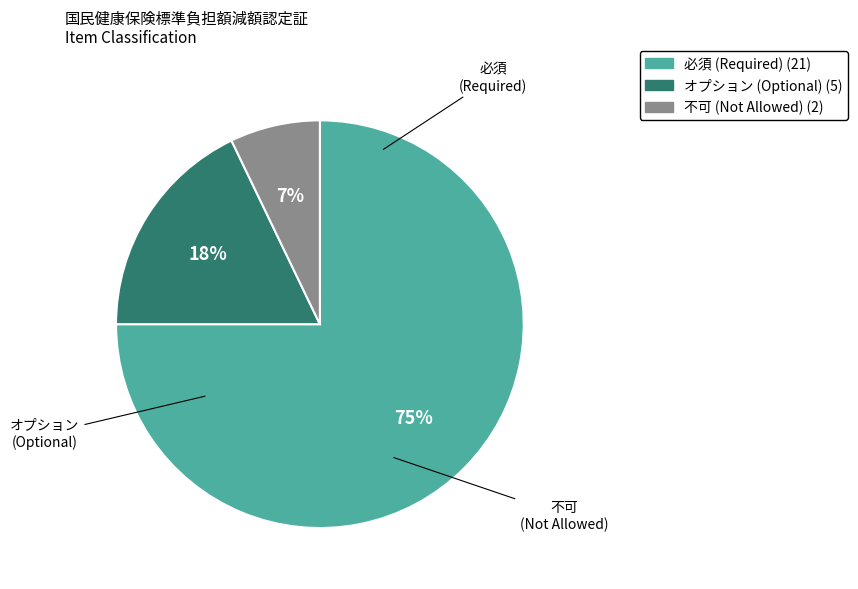

To the nearest percent, what portion does 必須 represent?

75%